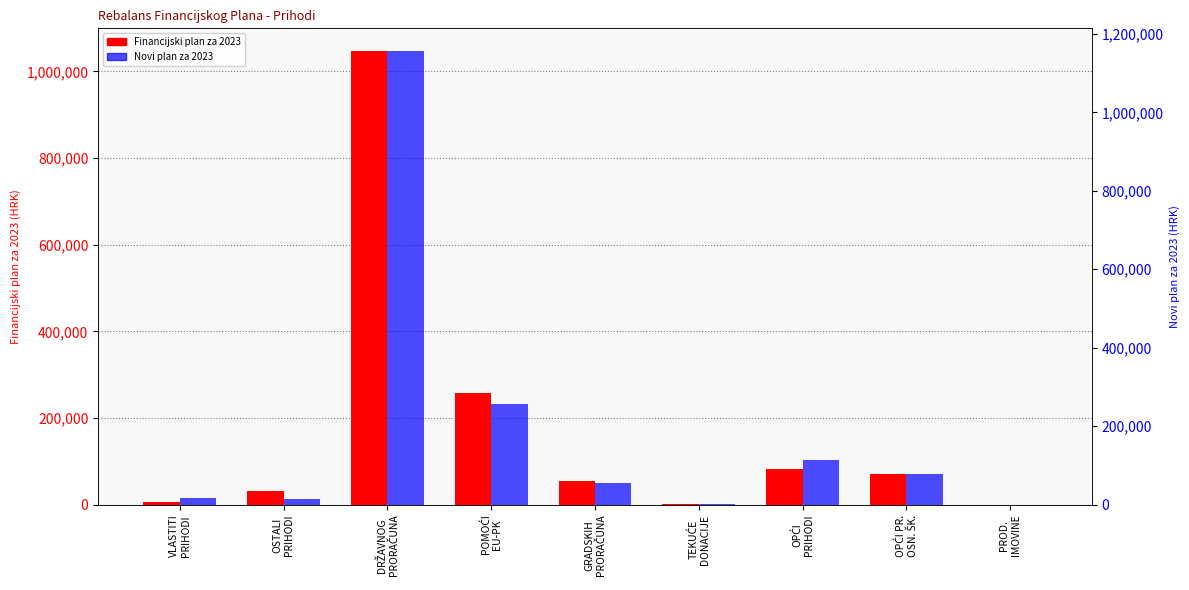

Which series has the largest range (max minus min)?

Novi plan za 2023